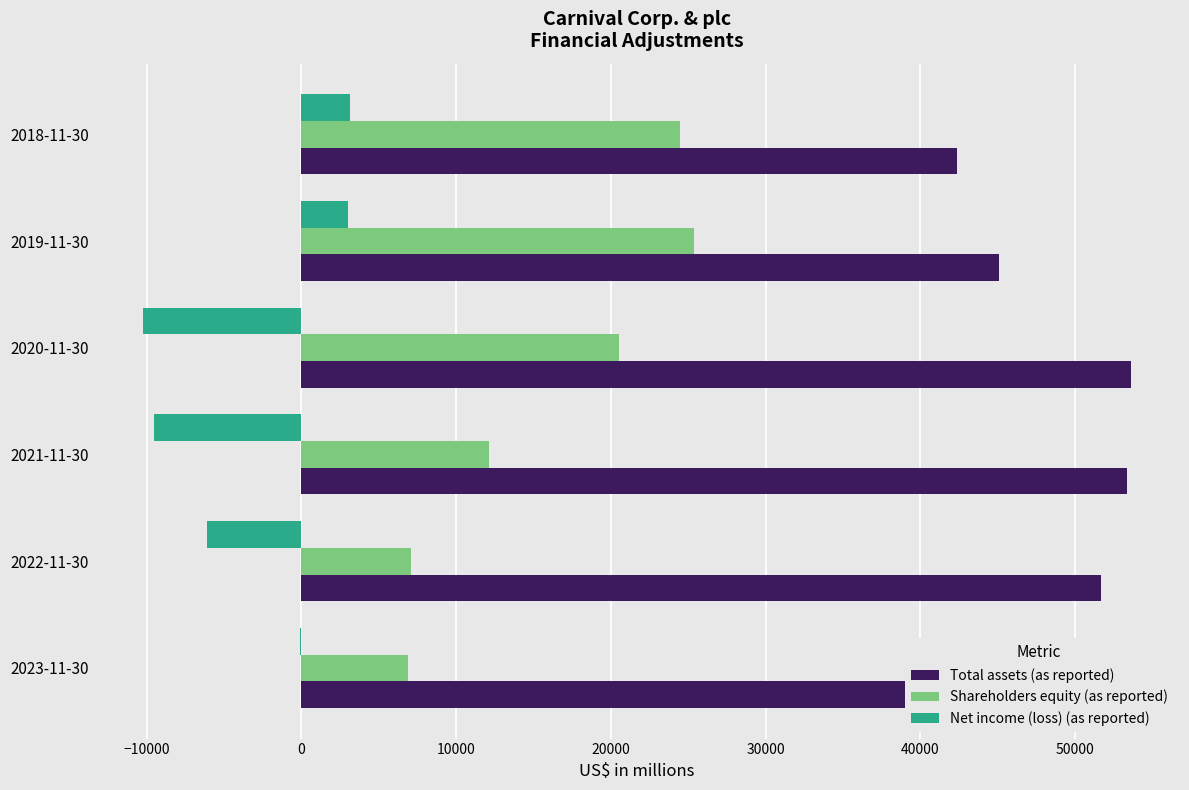

The value of Shareholders equity (as reported) at 2021-11-30 is 16014. True or false?

False